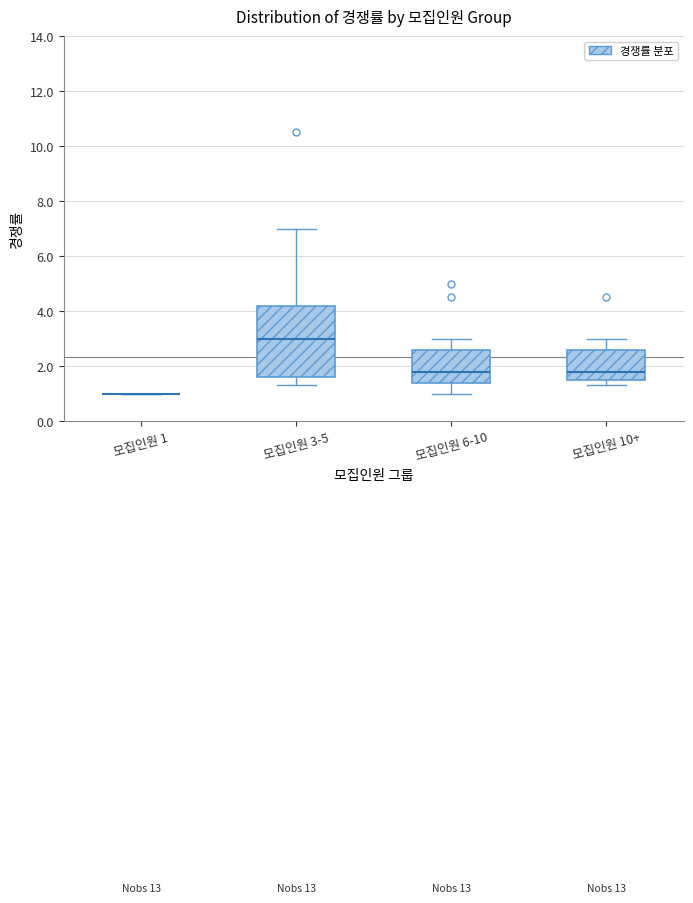

Comparing the boxes themselves (not the whiskers), which one is the tallest?

모집인원 3-5